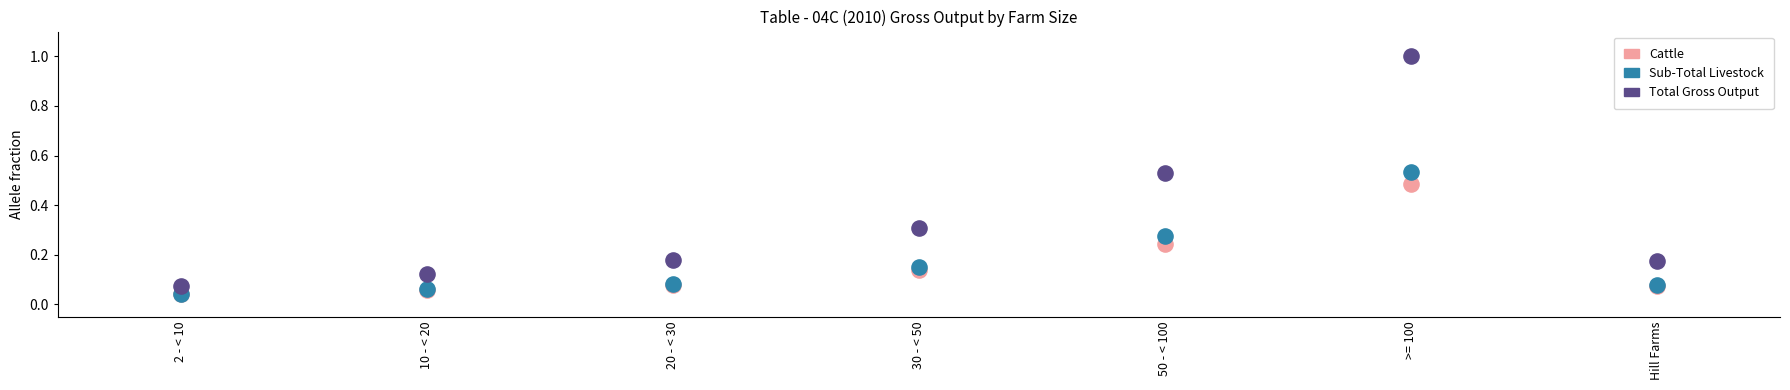

Which series contains the highest Y value?

Total Gross Output